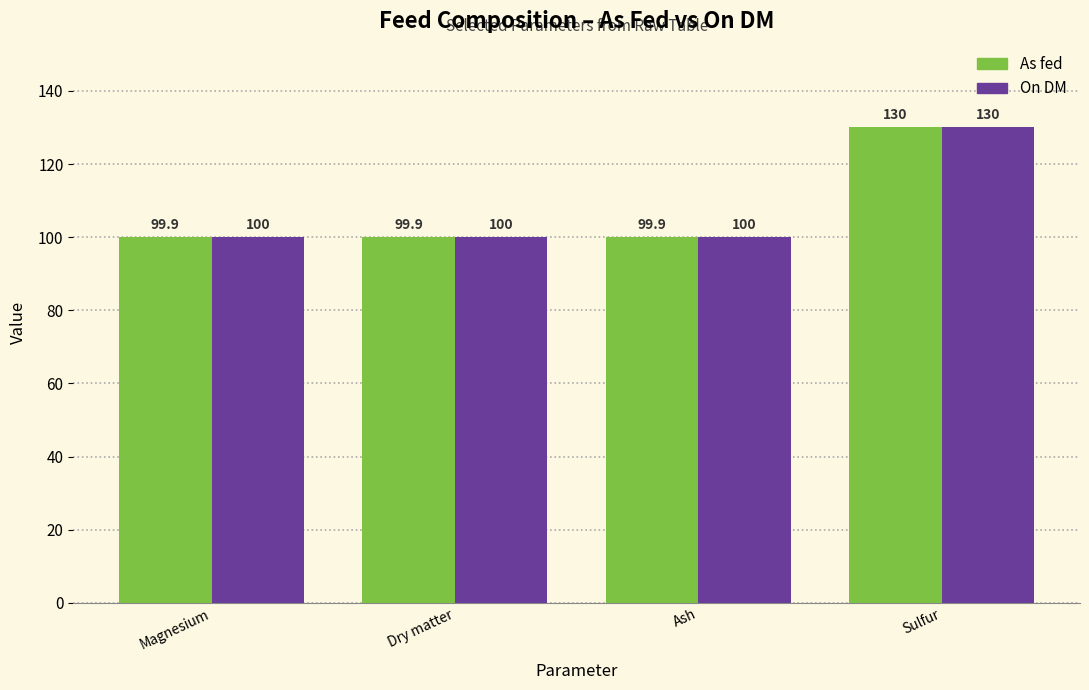

What value does the On DM series have at Ash?

100.0